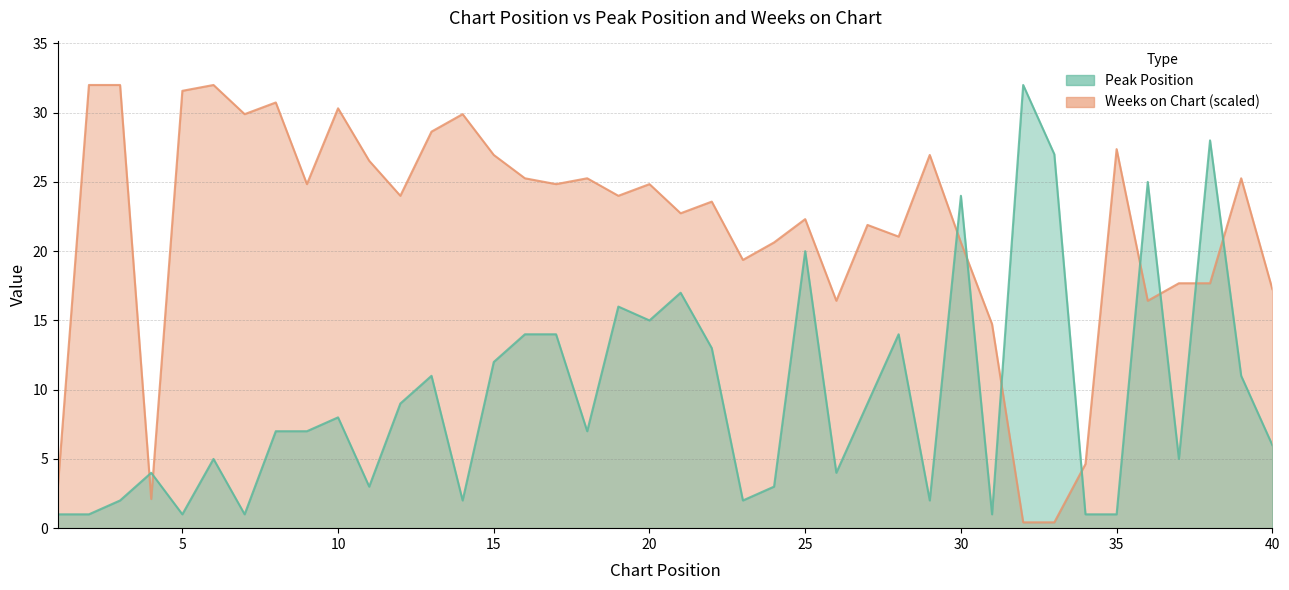

What is the difference between the second highest and second lowest values in the Peak Position series?

27.0